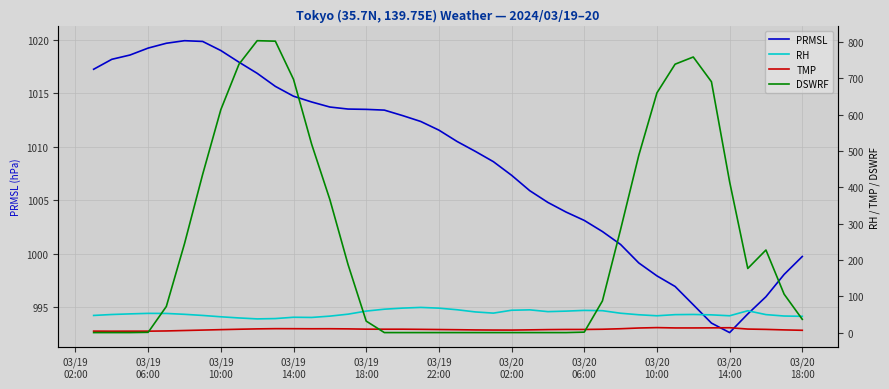

What is the highest value of the PRMSL series?

1019.9